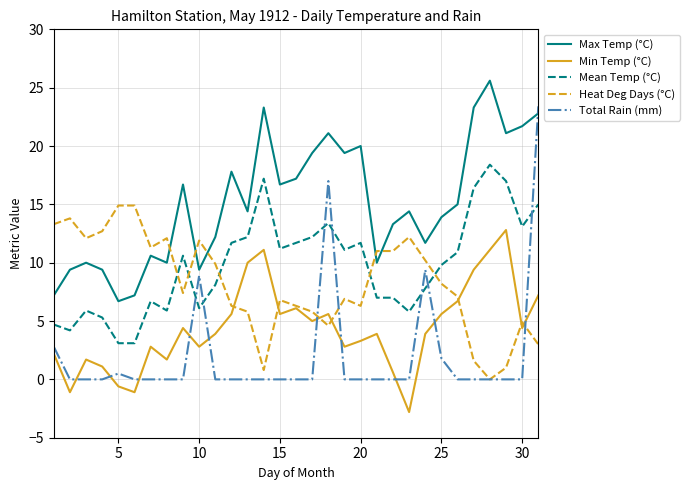

Which series has the largest total across all categories?

Max Temp (°C)